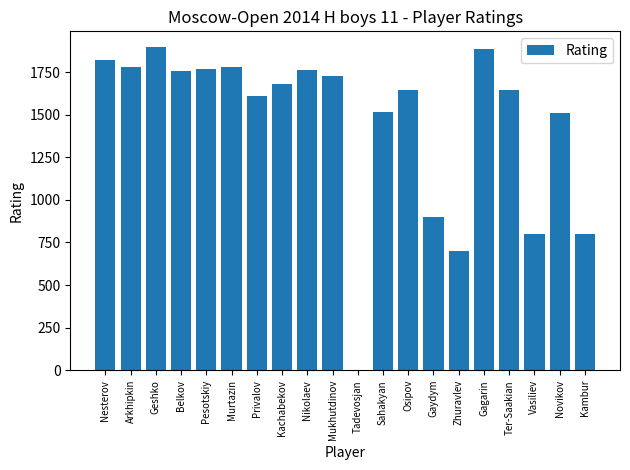

How many categories are shown in the chart?

20